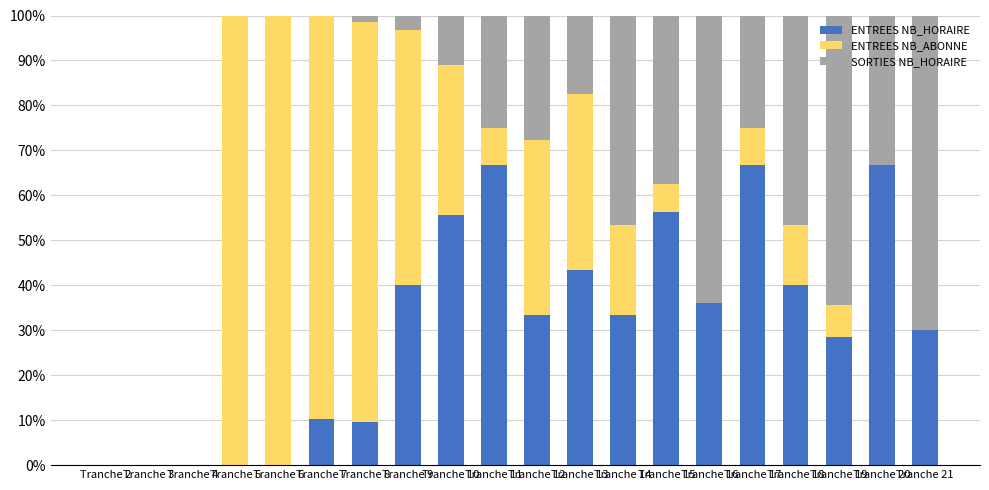

What is the sum of the ENTREES NB_HORAIRE values at Tranche 13 and Tranche 4?

43.5